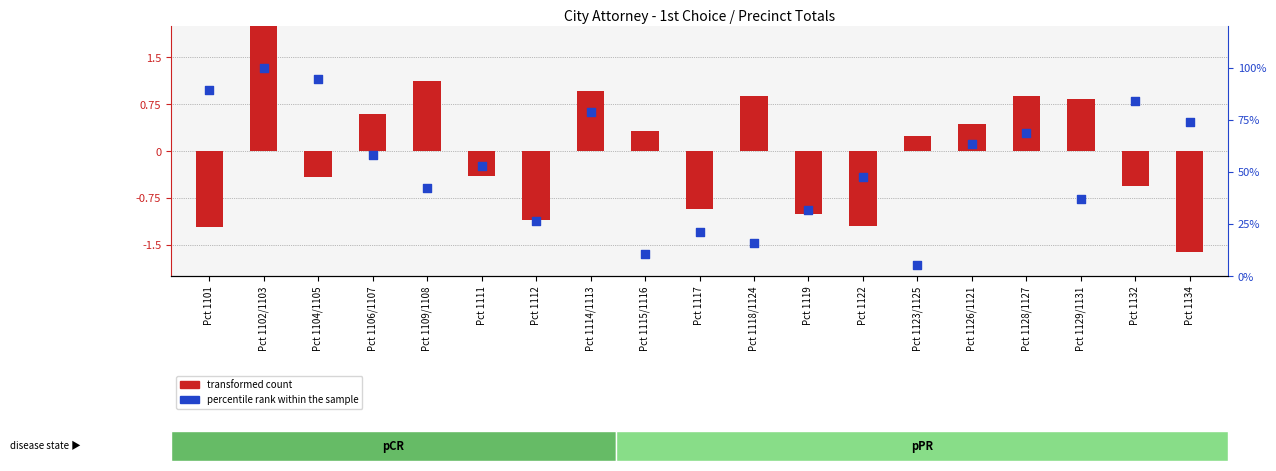

Which series has the widest spread of Y values?

percentile rank within the sample